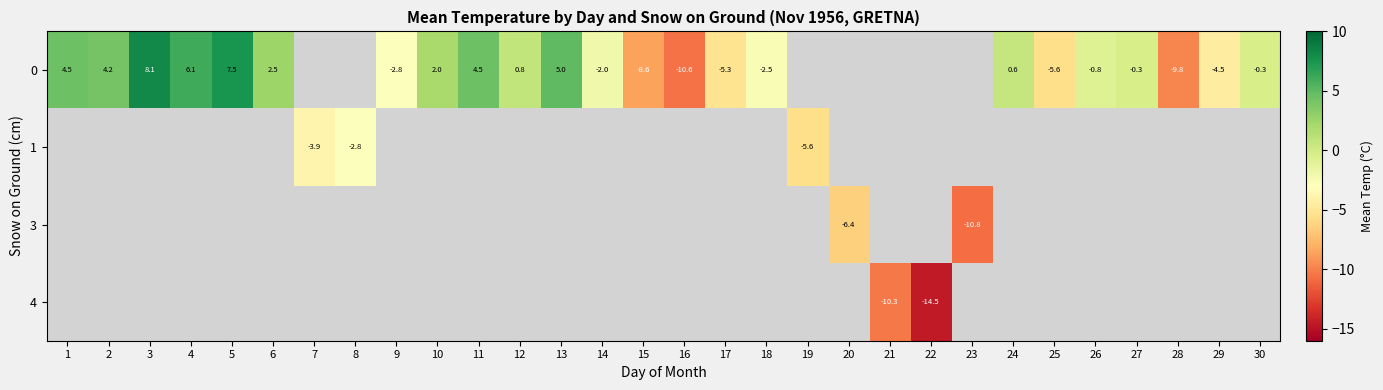

How many values in the row_0 series are below 2?

14